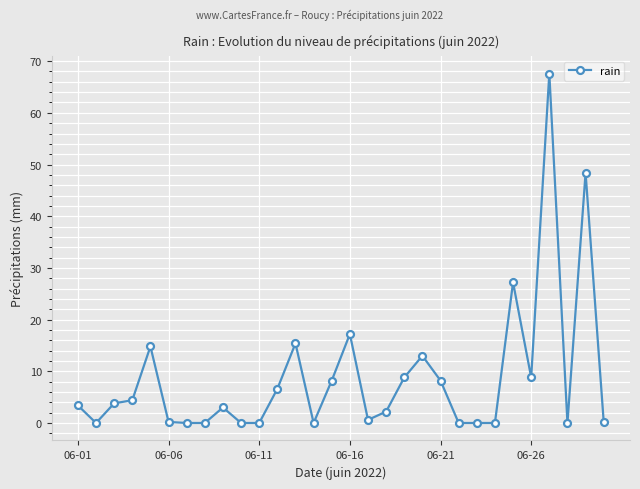

What is the maximum value shown in the chart?

67.6